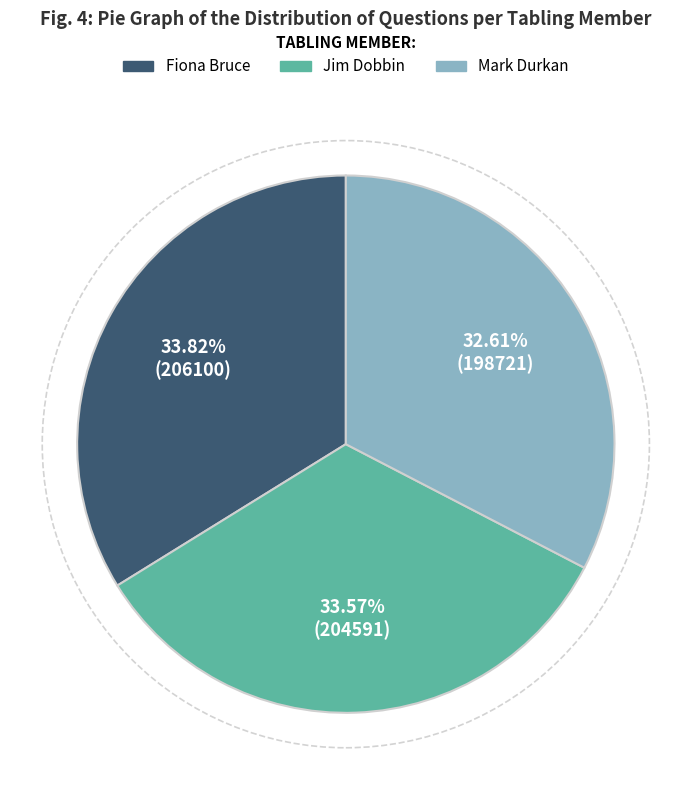

To the nearest percent, what is the average slice percentage?

33%